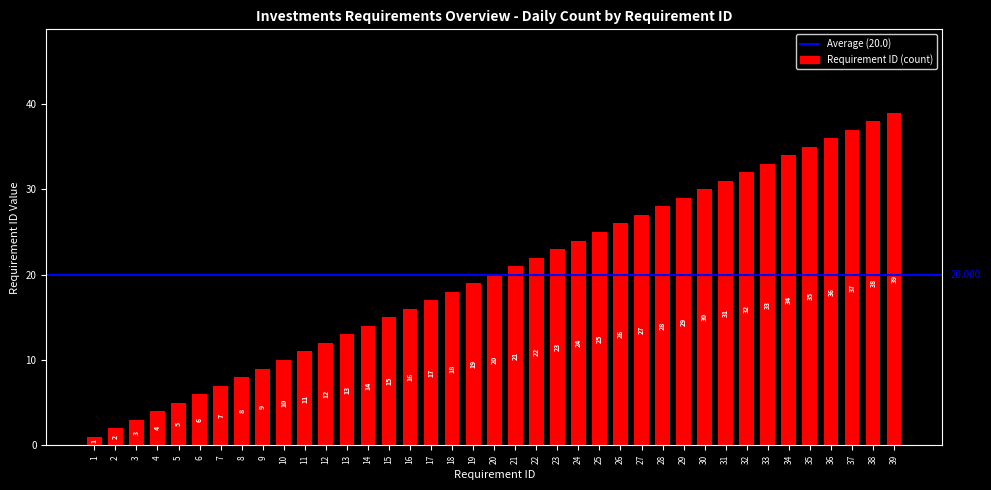

The chart shows a value of 10 at 7. True or false?

False